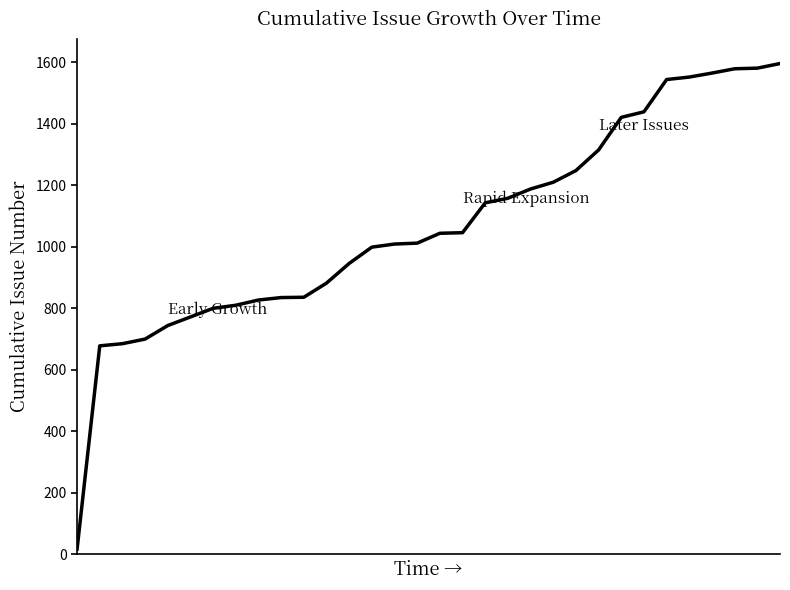

What is the difference between the maximum and minimum values?

1579